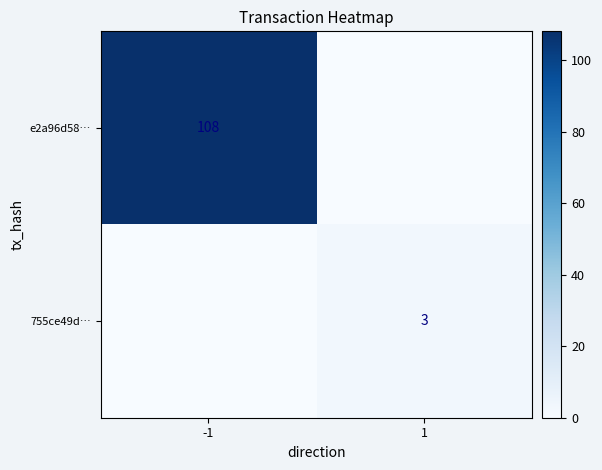

True or false: 755ce49d… has a value of 2 at 1.

False